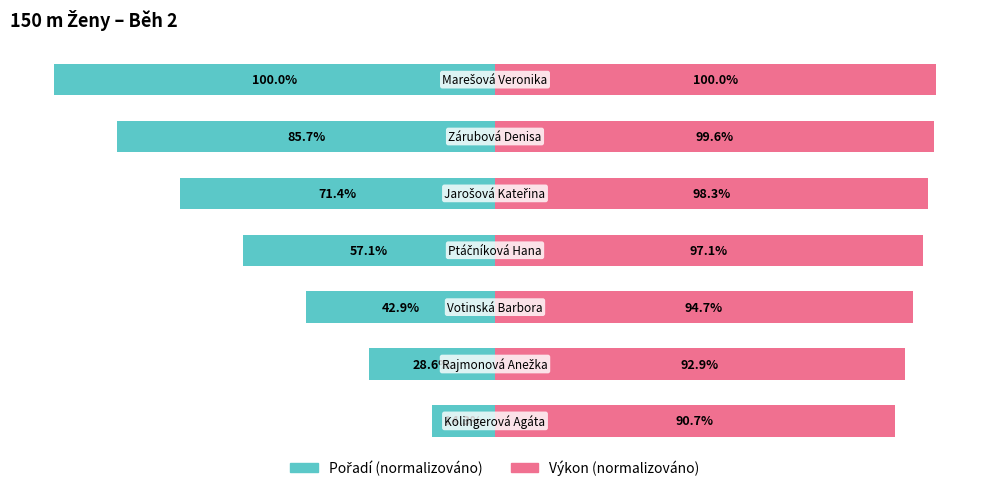

What is the difference between the maximum and minimum values in the Pořadí series?

85.7